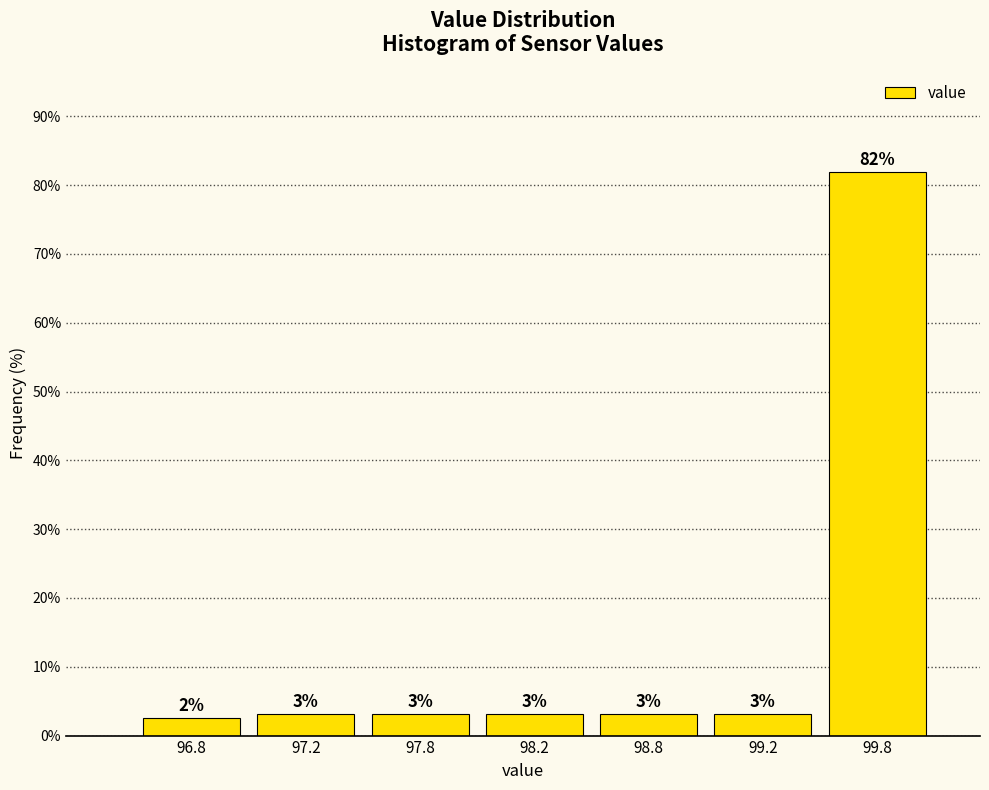

How many bars are there in total?

7